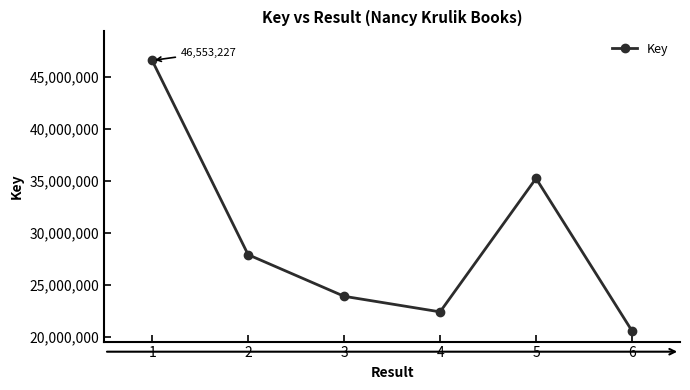

List the labels in order of value, smallest first.

6, 4, 3, 2, 5, 1